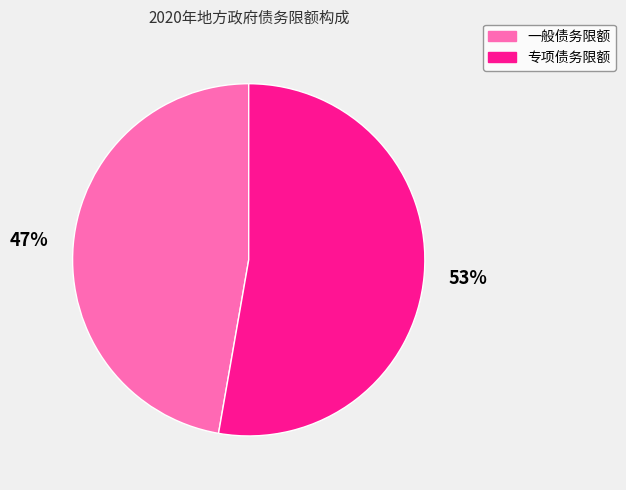

To the nearest percent, what percentage of the pie is 一般债务限额?

47%